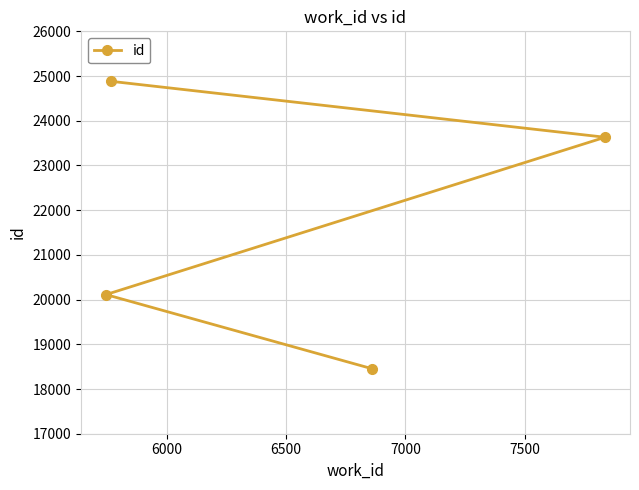

What is the difference between the maximum and minimum values?

6426